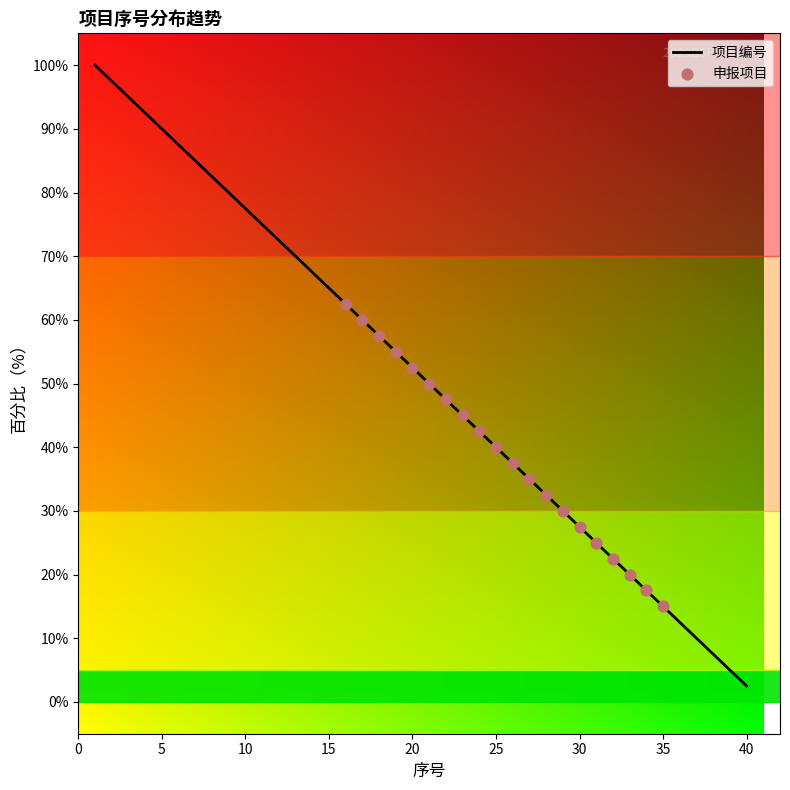

What is the minimum value shown in the chart?

2.5